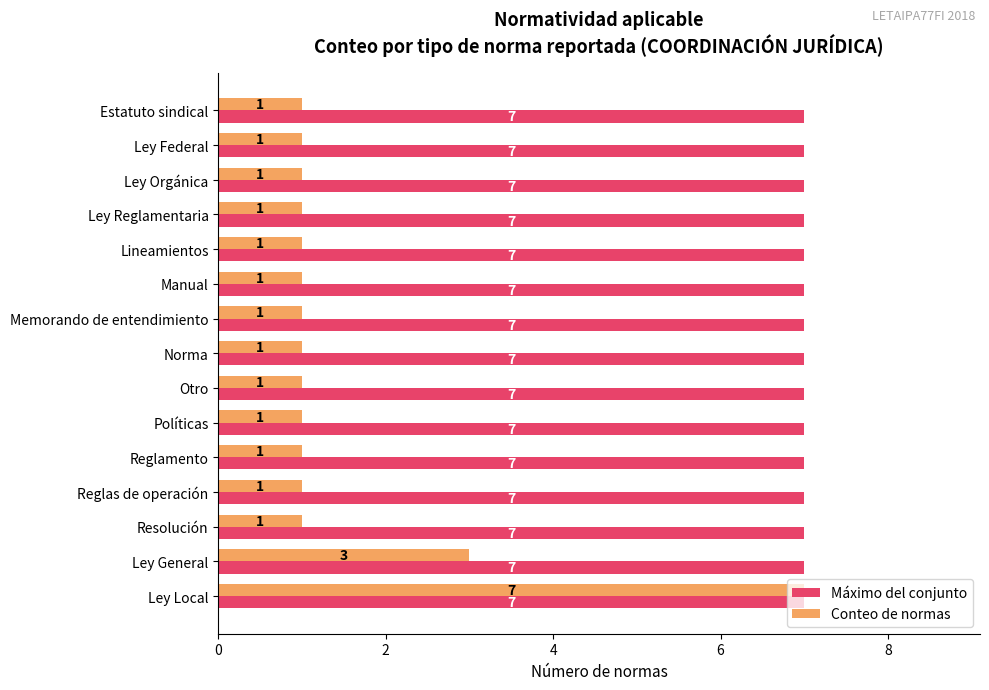

What are all the series names shown in the legend?

Máximo del conjunto, Conteo de normas